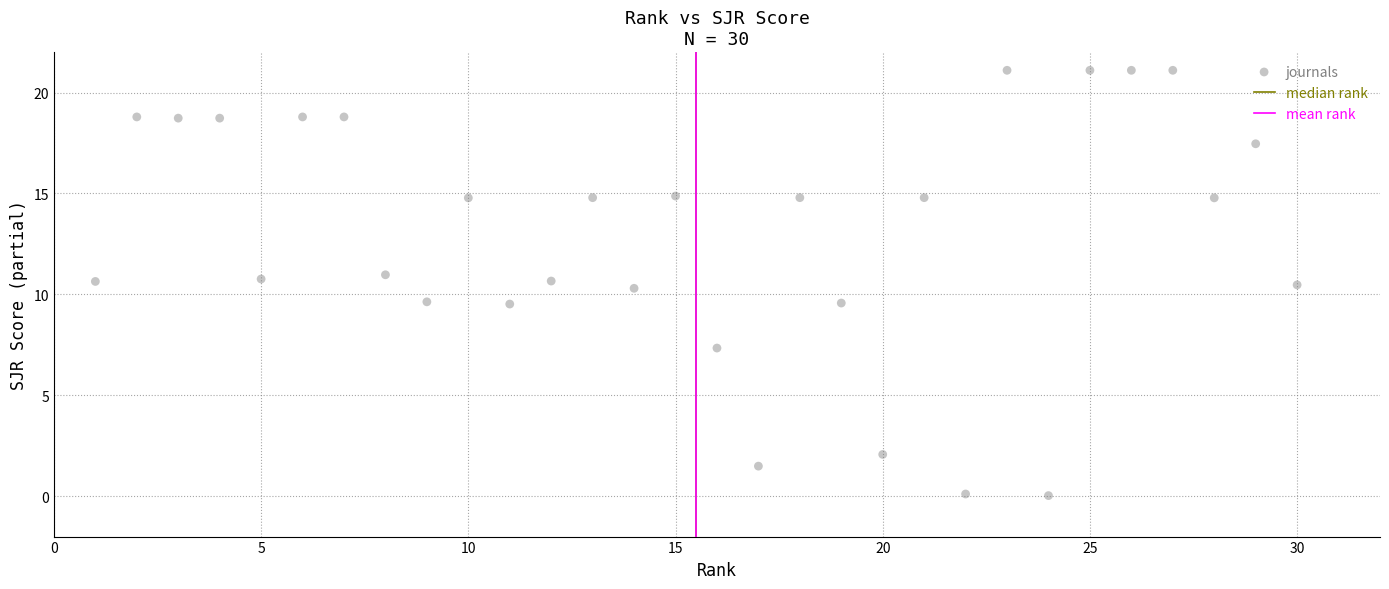

What is the range of X values (max minus min)?

29.0